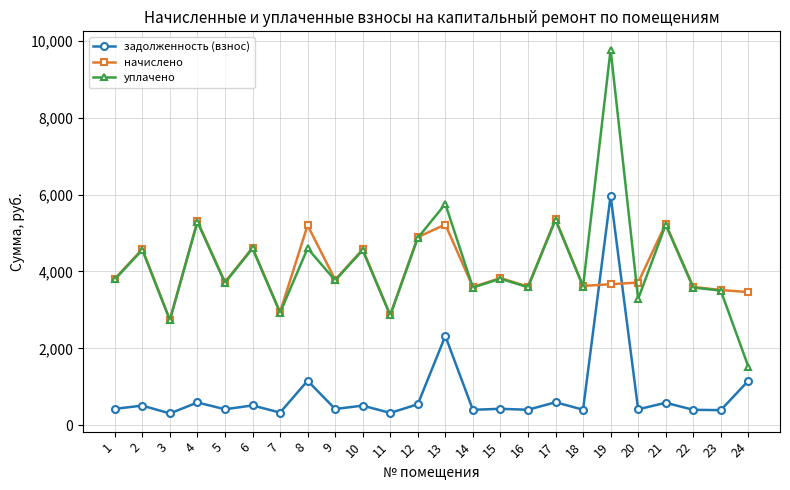

At which category does уплачено reach its first local peak?

2